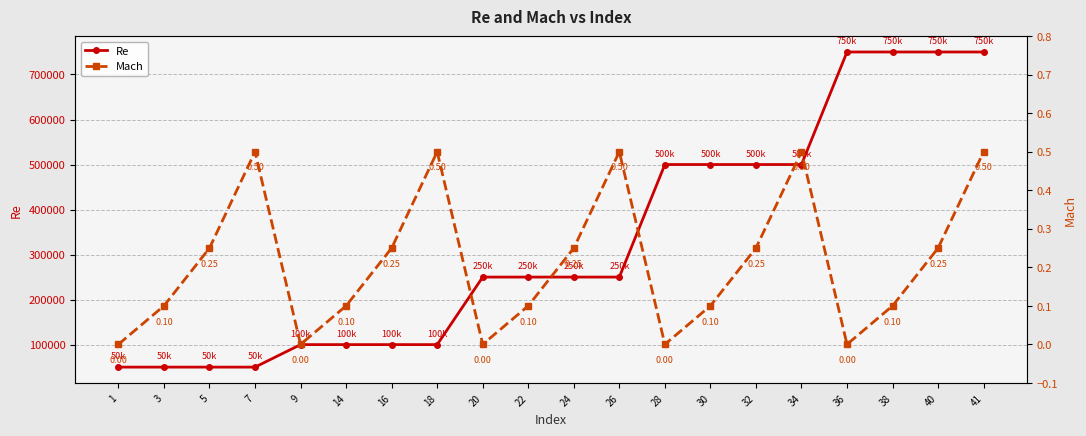

True or false: Re and Mach intersect in this chart.

False